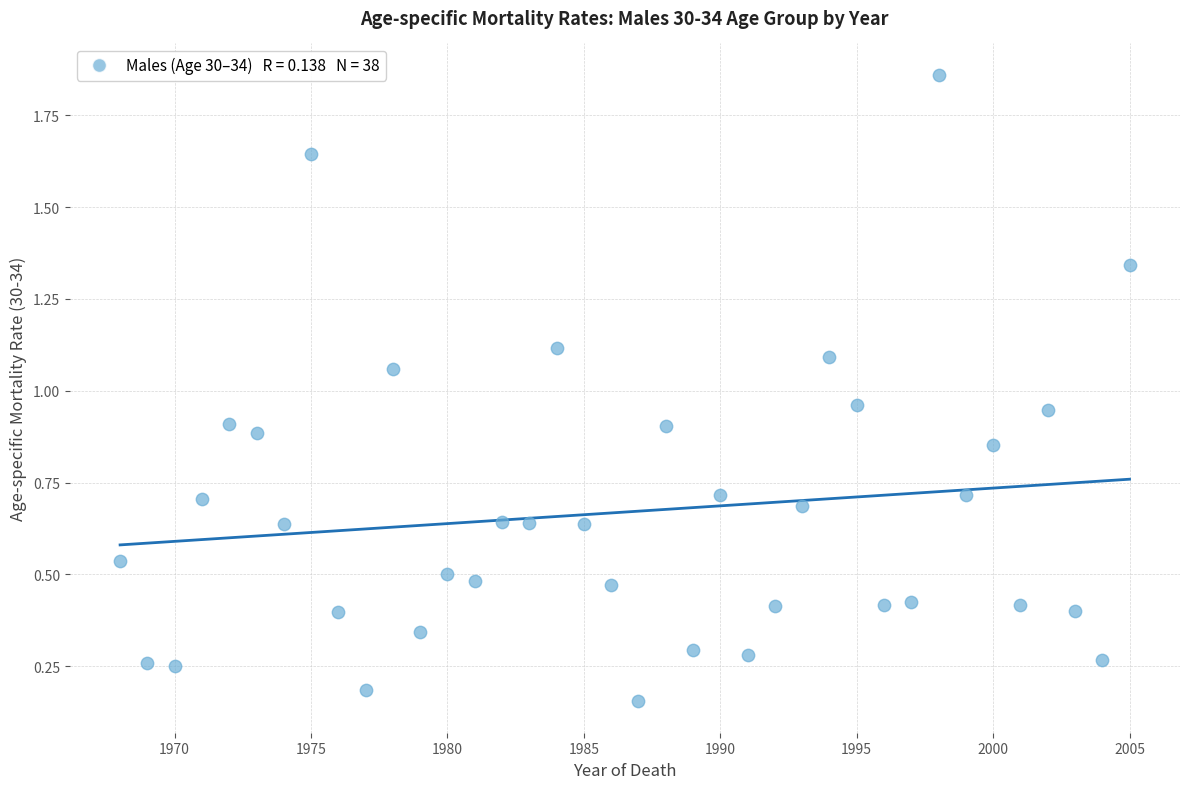

What is the range of X values (max minus min)?

37.0